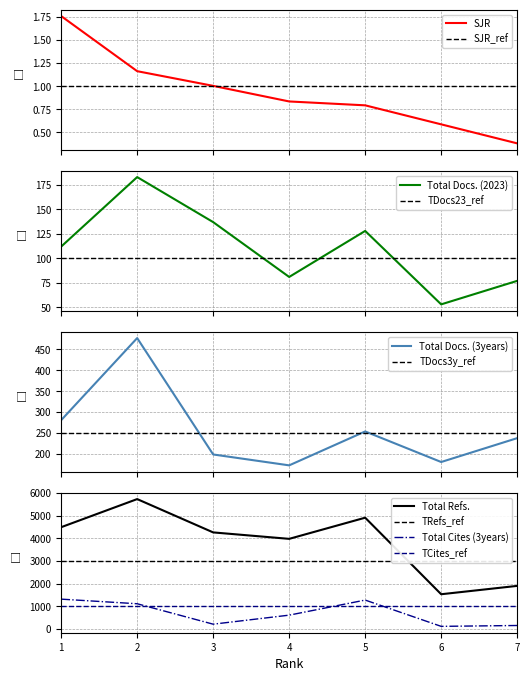

True or false: SJR and Total Cites (3years) cross at least once.

False